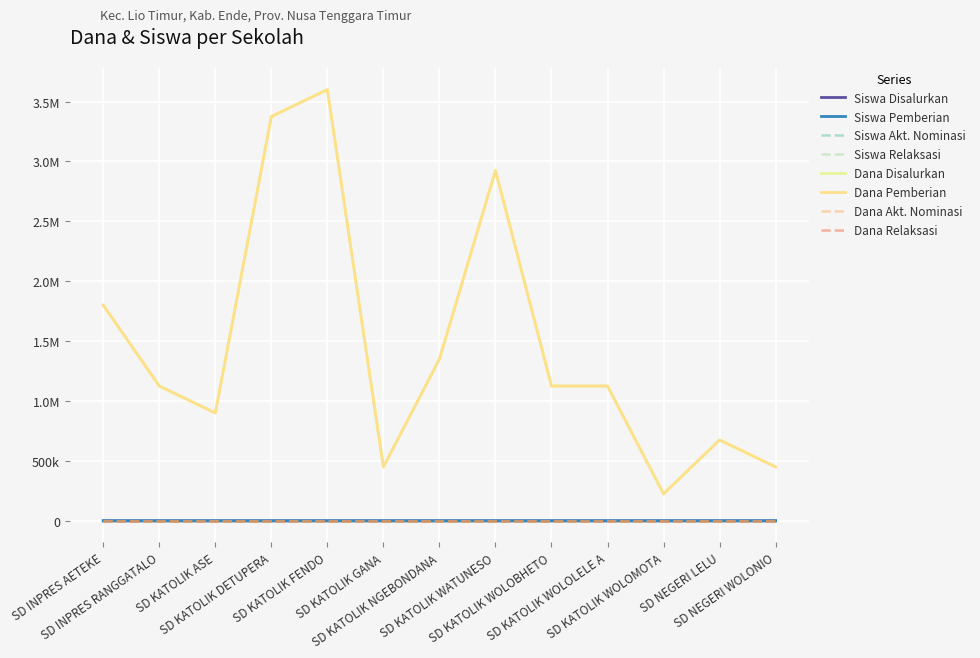

Does the chart have visible grid lines?

Yes